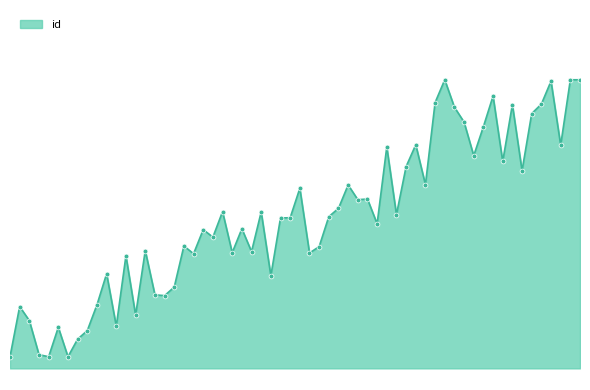

How many lines are shown in the chart?

1